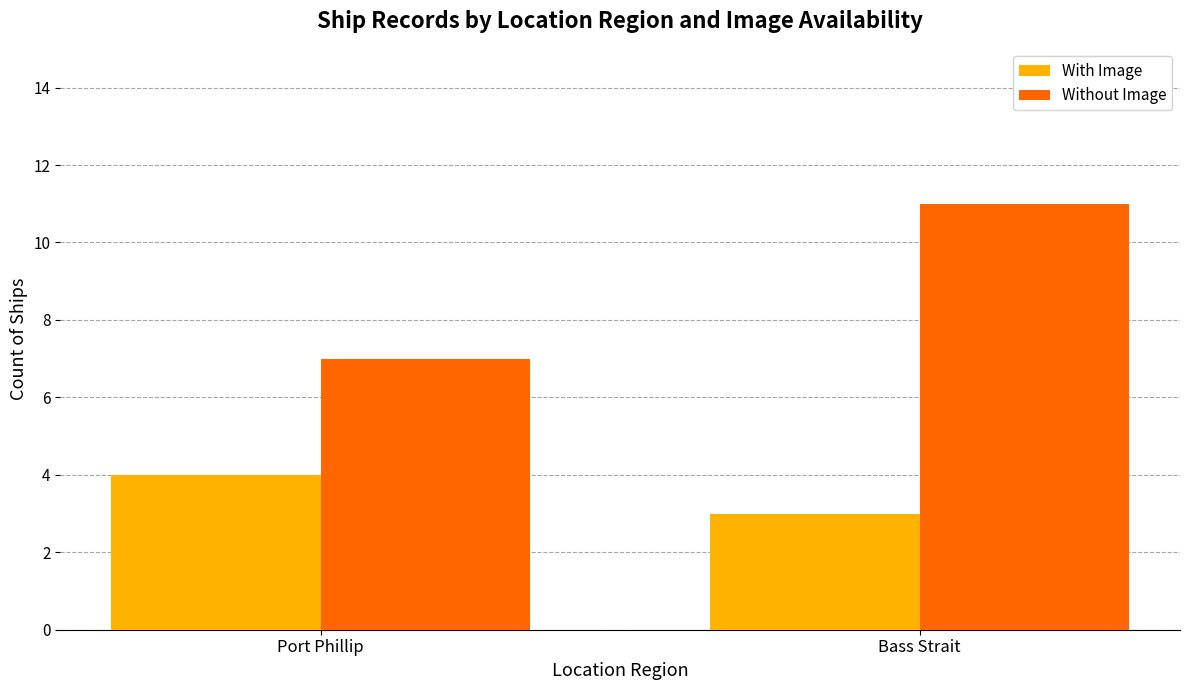

What is the maximum value shown in the chart?

11